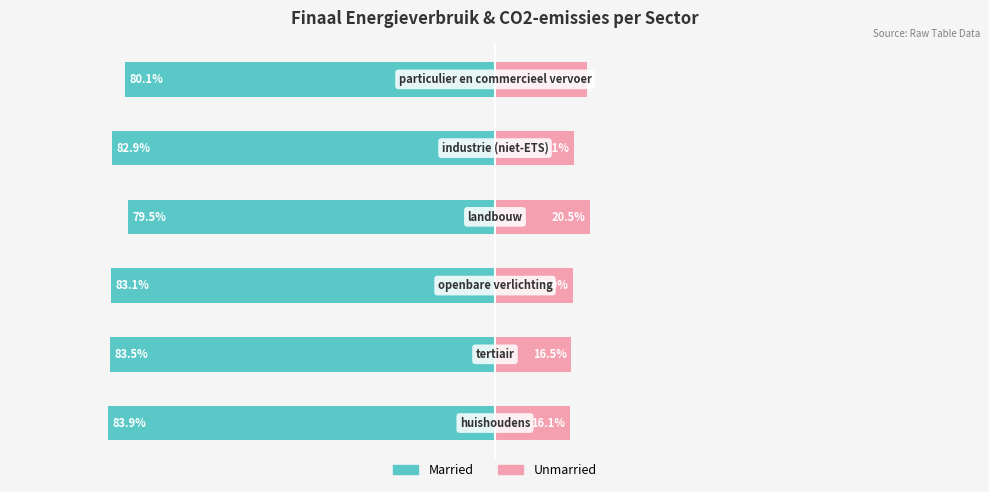

What is the average value of the Unmarried series?

17.8